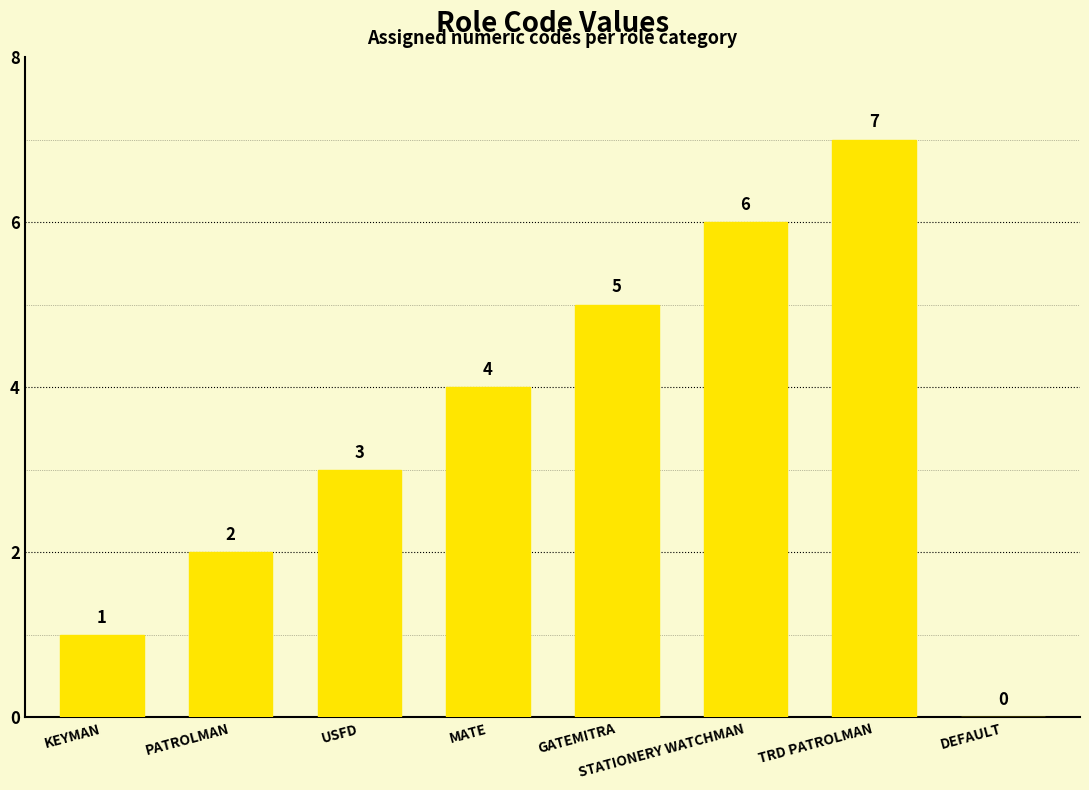

How many values are above zero?

7